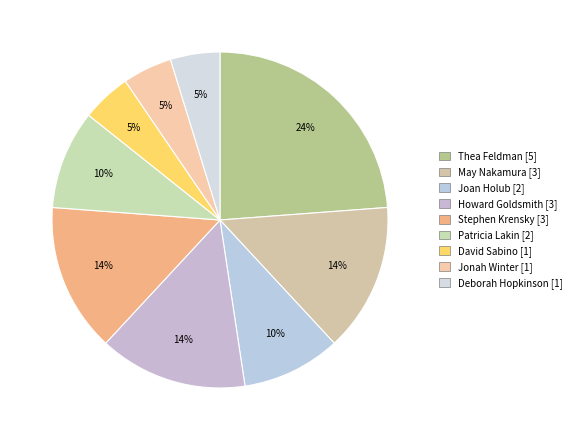

Is there a majority slice in this chart?

No